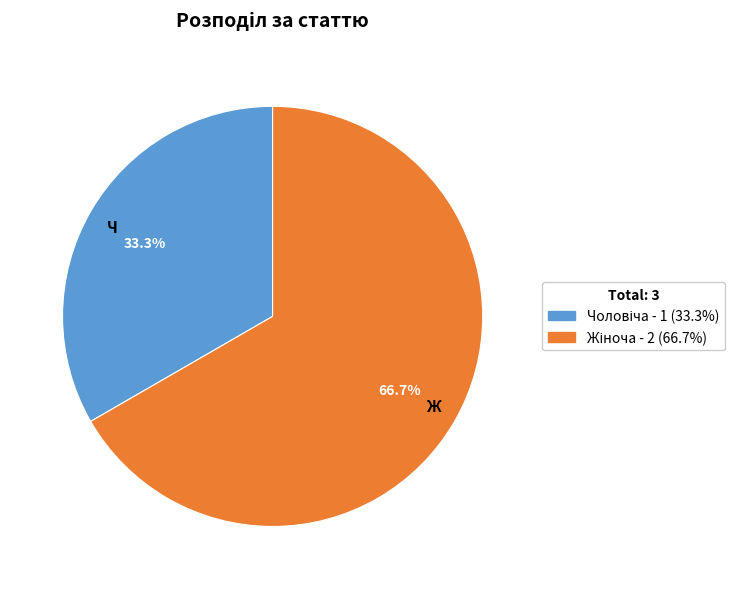

What percentage is NOT represented by Ч?

66.7%